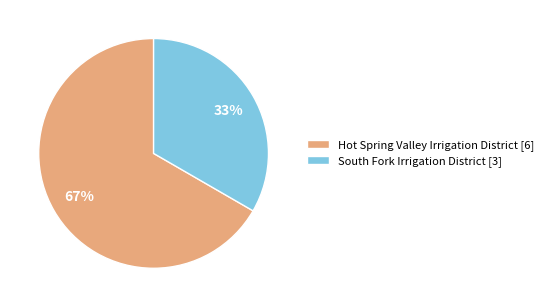

To the nearest percent, what percentage of the pie is South Fork Irrigation District?

33%